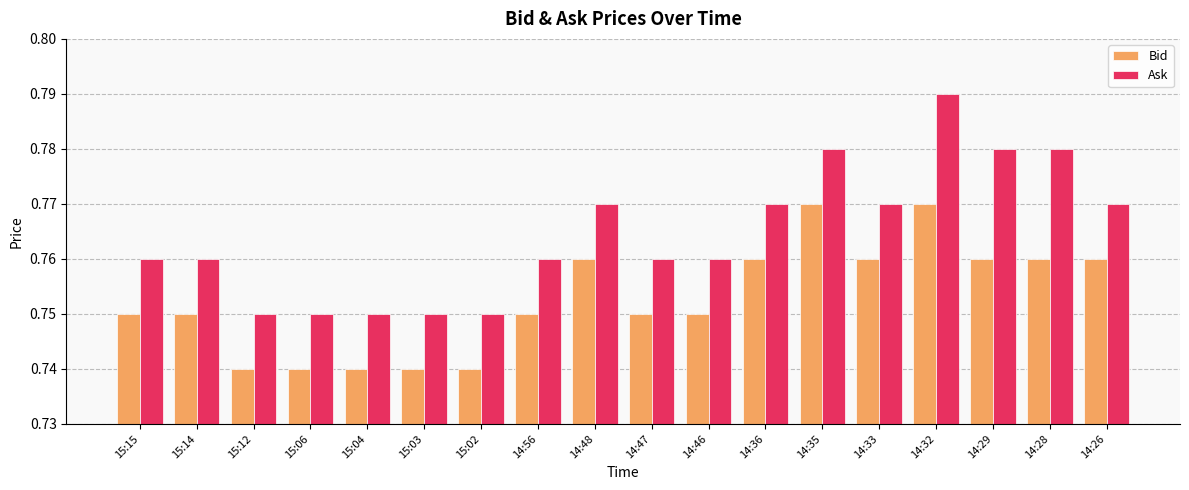

How many distinct data groups are displayed?

2